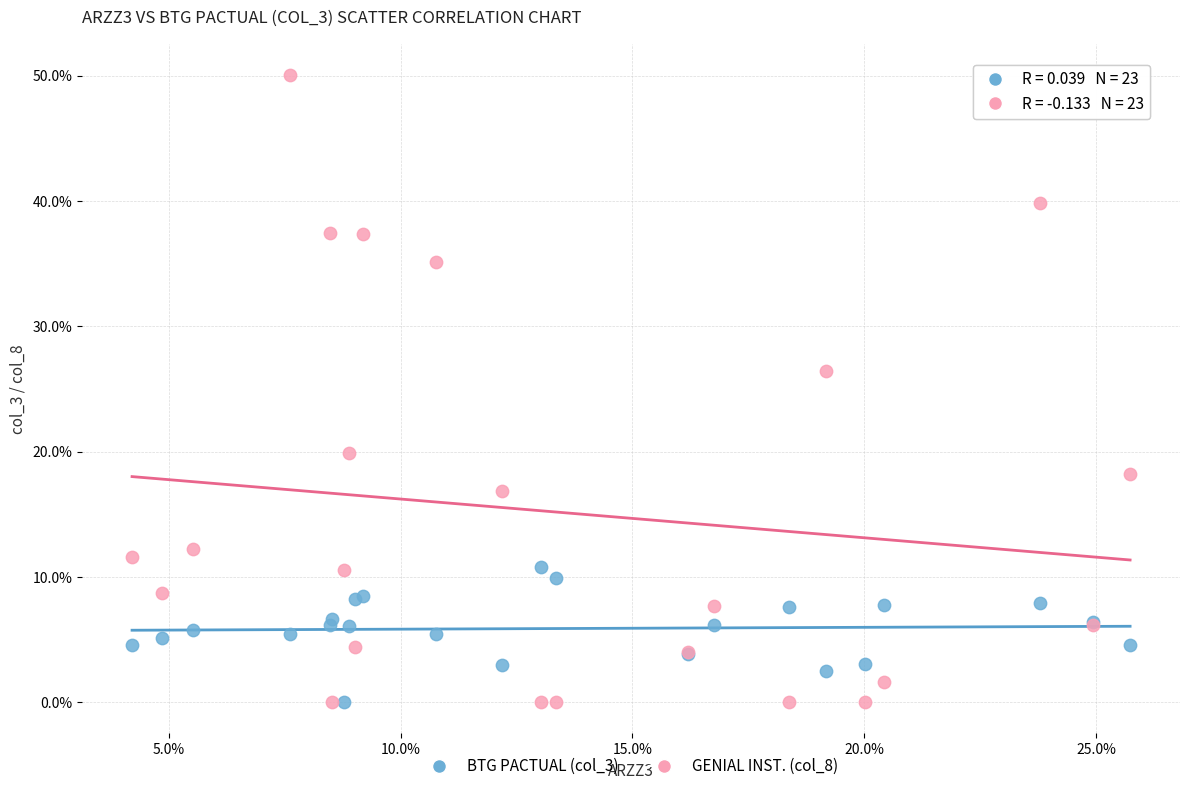

What are all the series names shown in the legend?

BTG PACTUAL (col_3), GENIAL INST. (col_8)